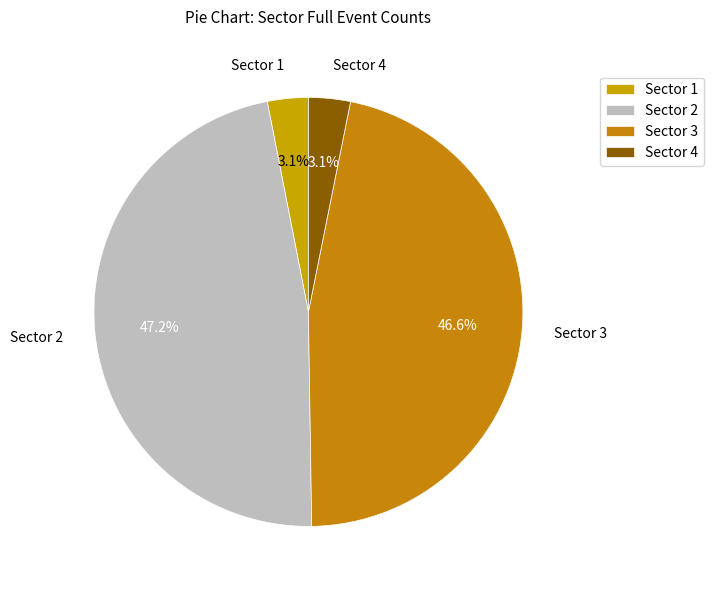

Does any single category account for the majority?

No